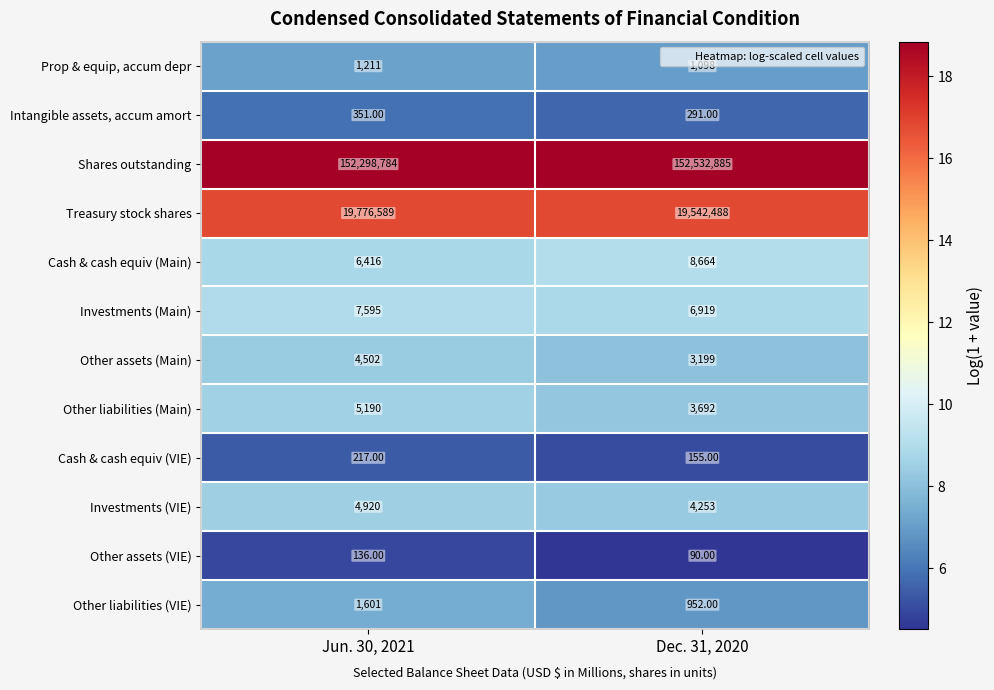

At which category is the sum across all series the highest?

Jun. 30, 2021